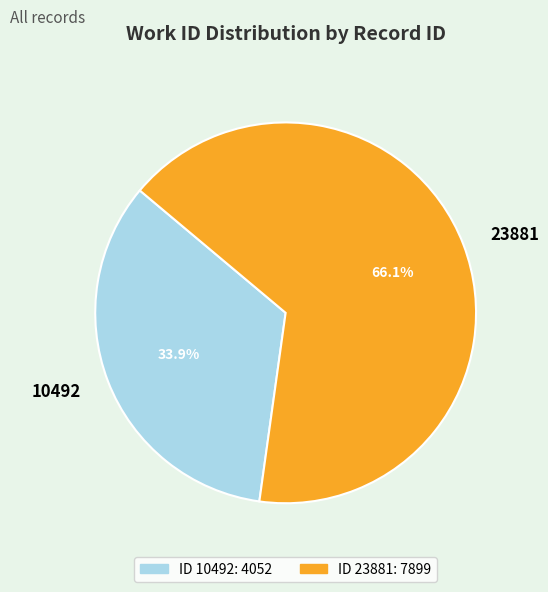

Do 23881 and 10492 together represent more than half of the pie?

Yes